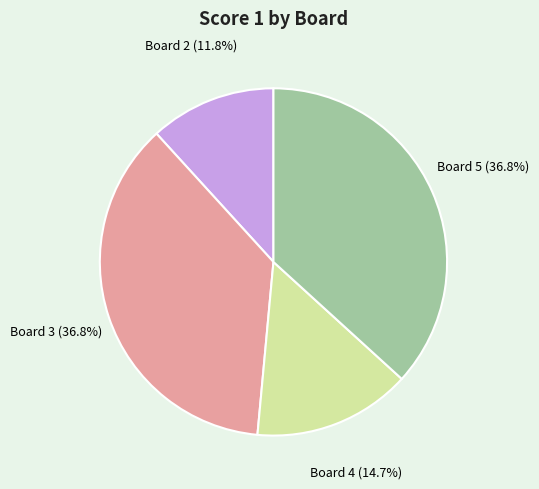

Does any single category account for the majority?

No